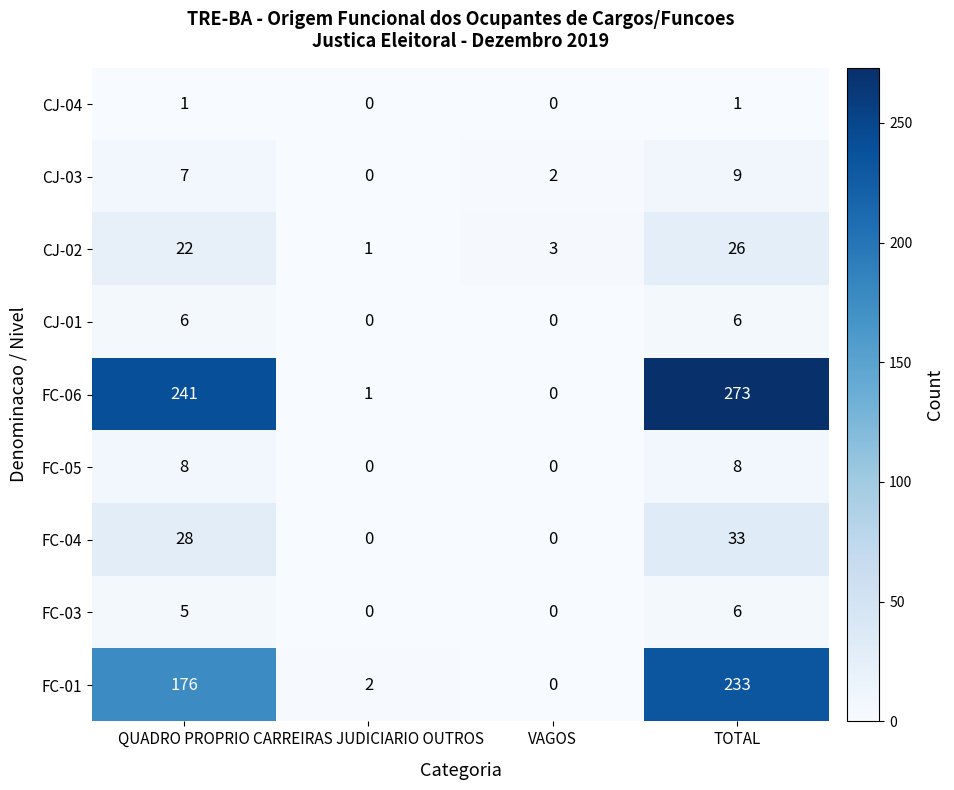

The FC-06 series shows 452 at TOTAL. True or false?

False